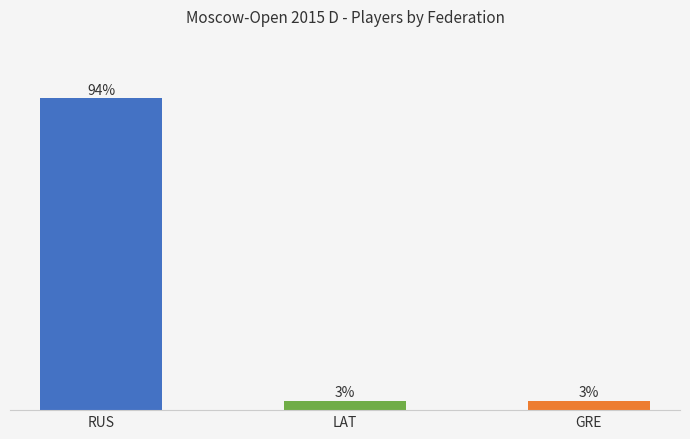

Are the bars horizontal?

No